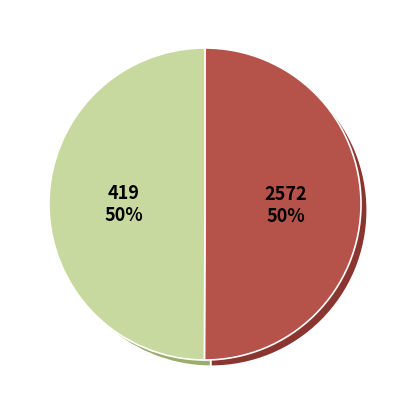

To the nearest percent, what portion does 2572 represent?

50%